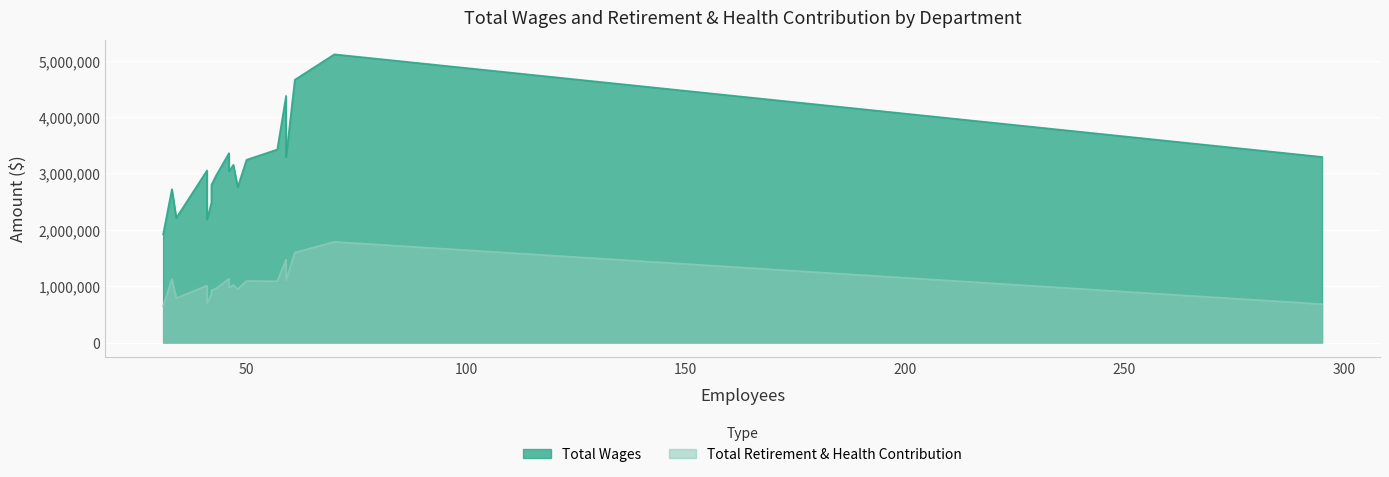

The Total Wages series shows 1358936 at Norwood Creek School. True or false?

False